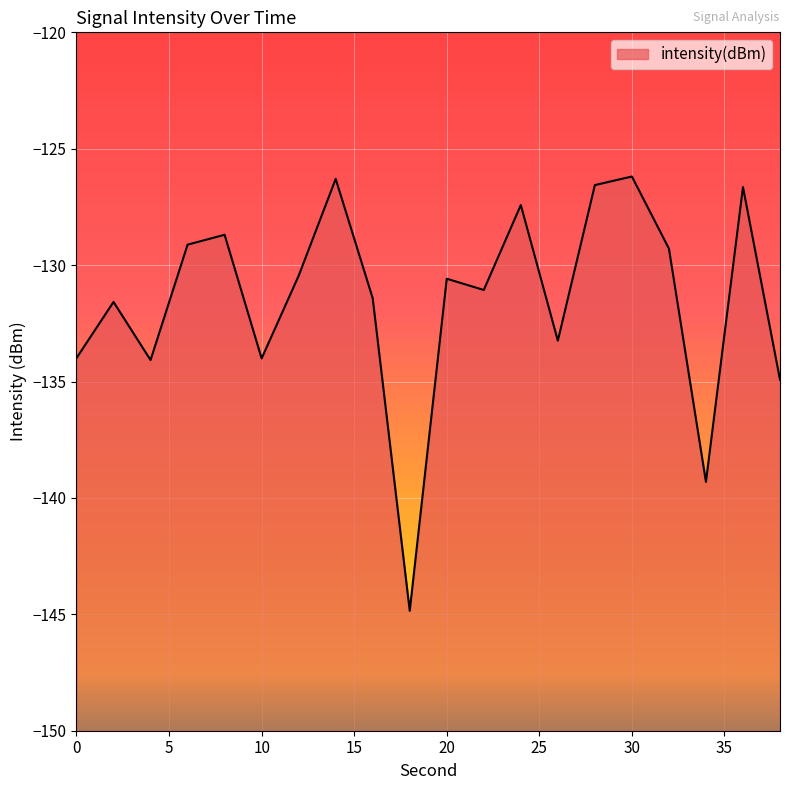

Where is the first local maximum?

2